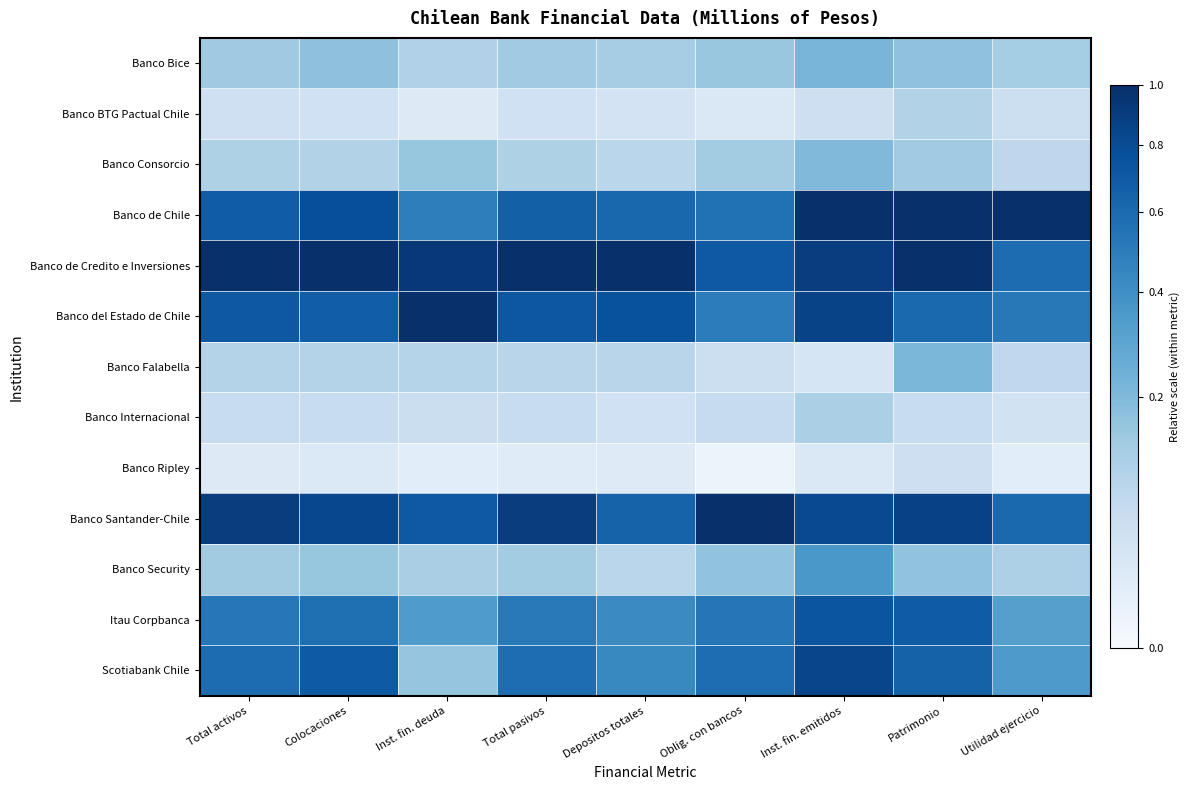

Which series has the largest total across all categories?

Banco de Credito e Inversiones